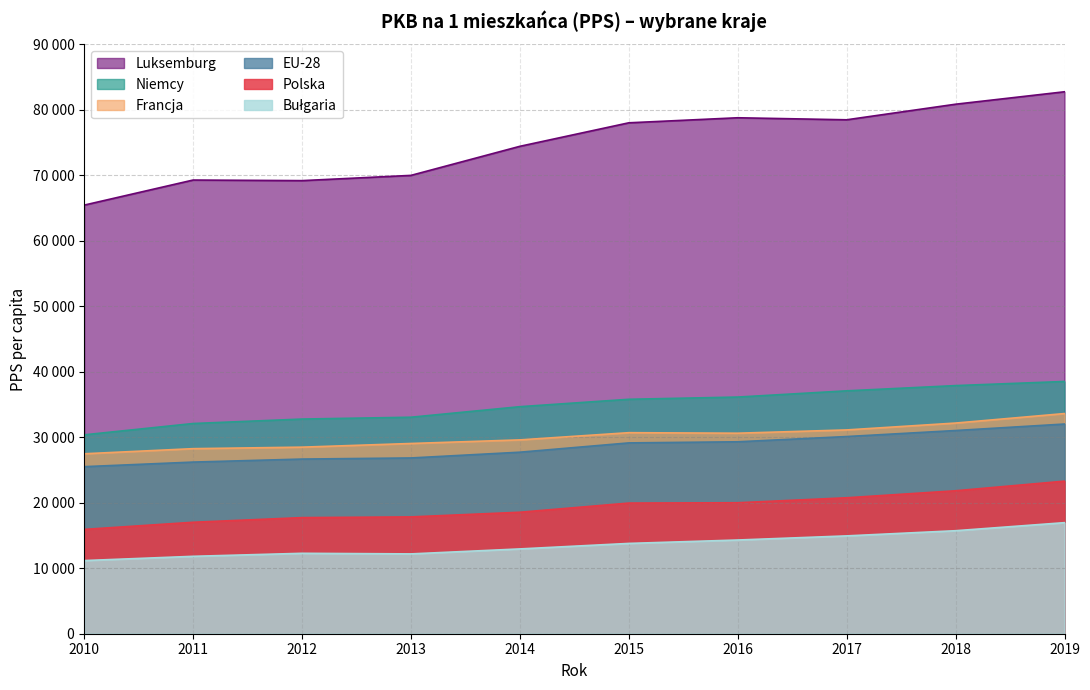

Which label corresponds to the smallest value in the chart?

2010